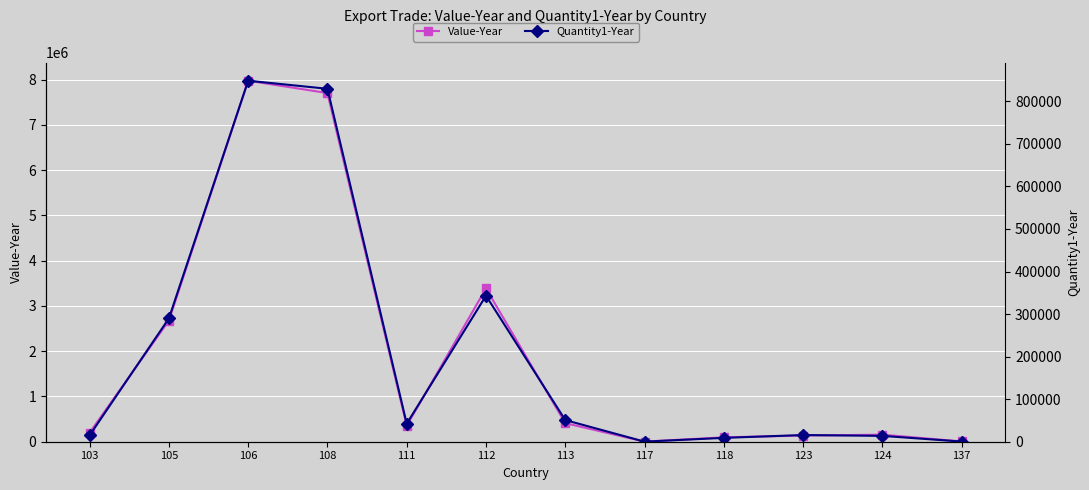

What is the sum of the Quantity1-Year values at 112 and 113?

393976